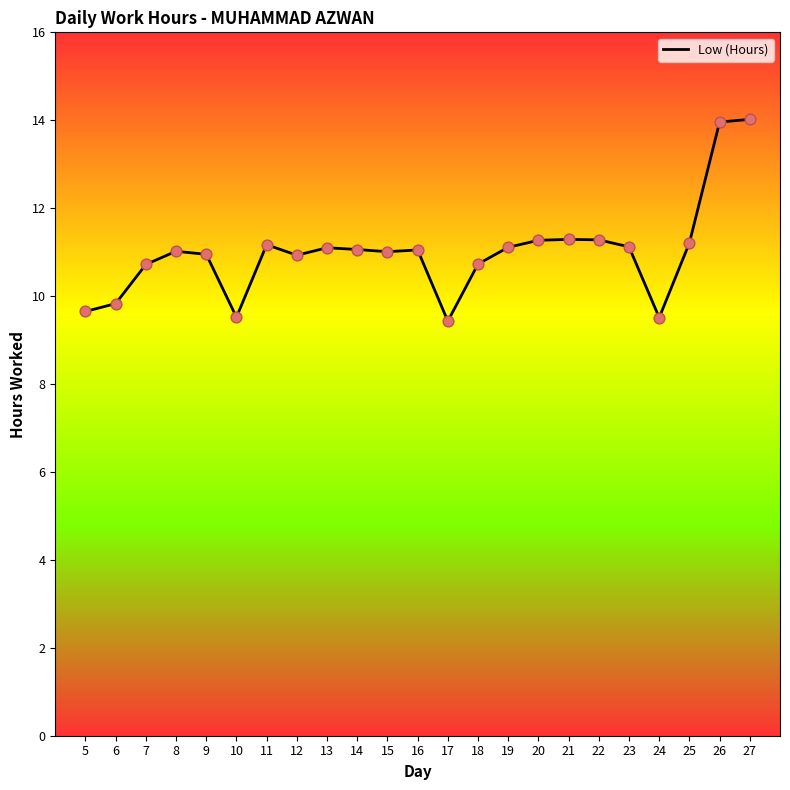

What is the change in value from 17 to 27?

+4.6